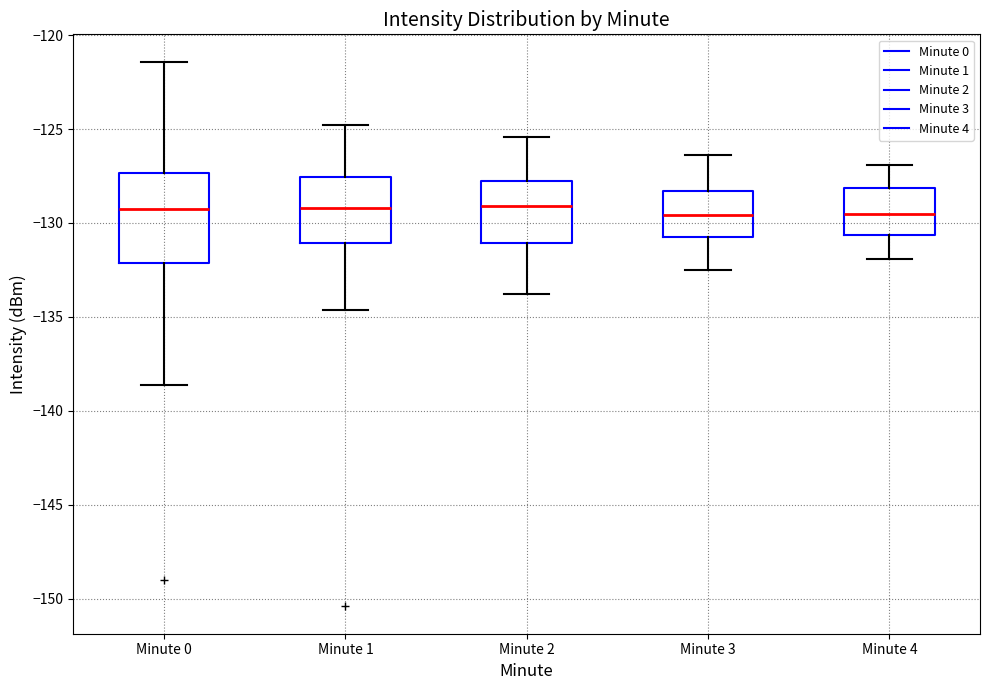

Where is the upper edge of the box for Minute 0 on the y-axis? The values are not printed on the chart, so give them approximately, as read against the axis.

-127.5